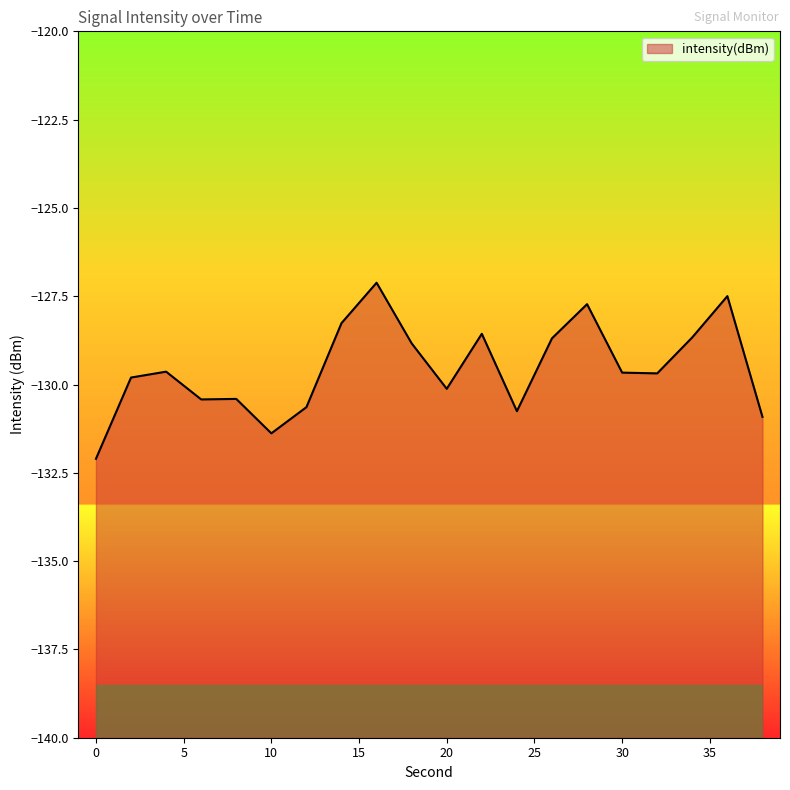

At which label is the value closest to -129?

18